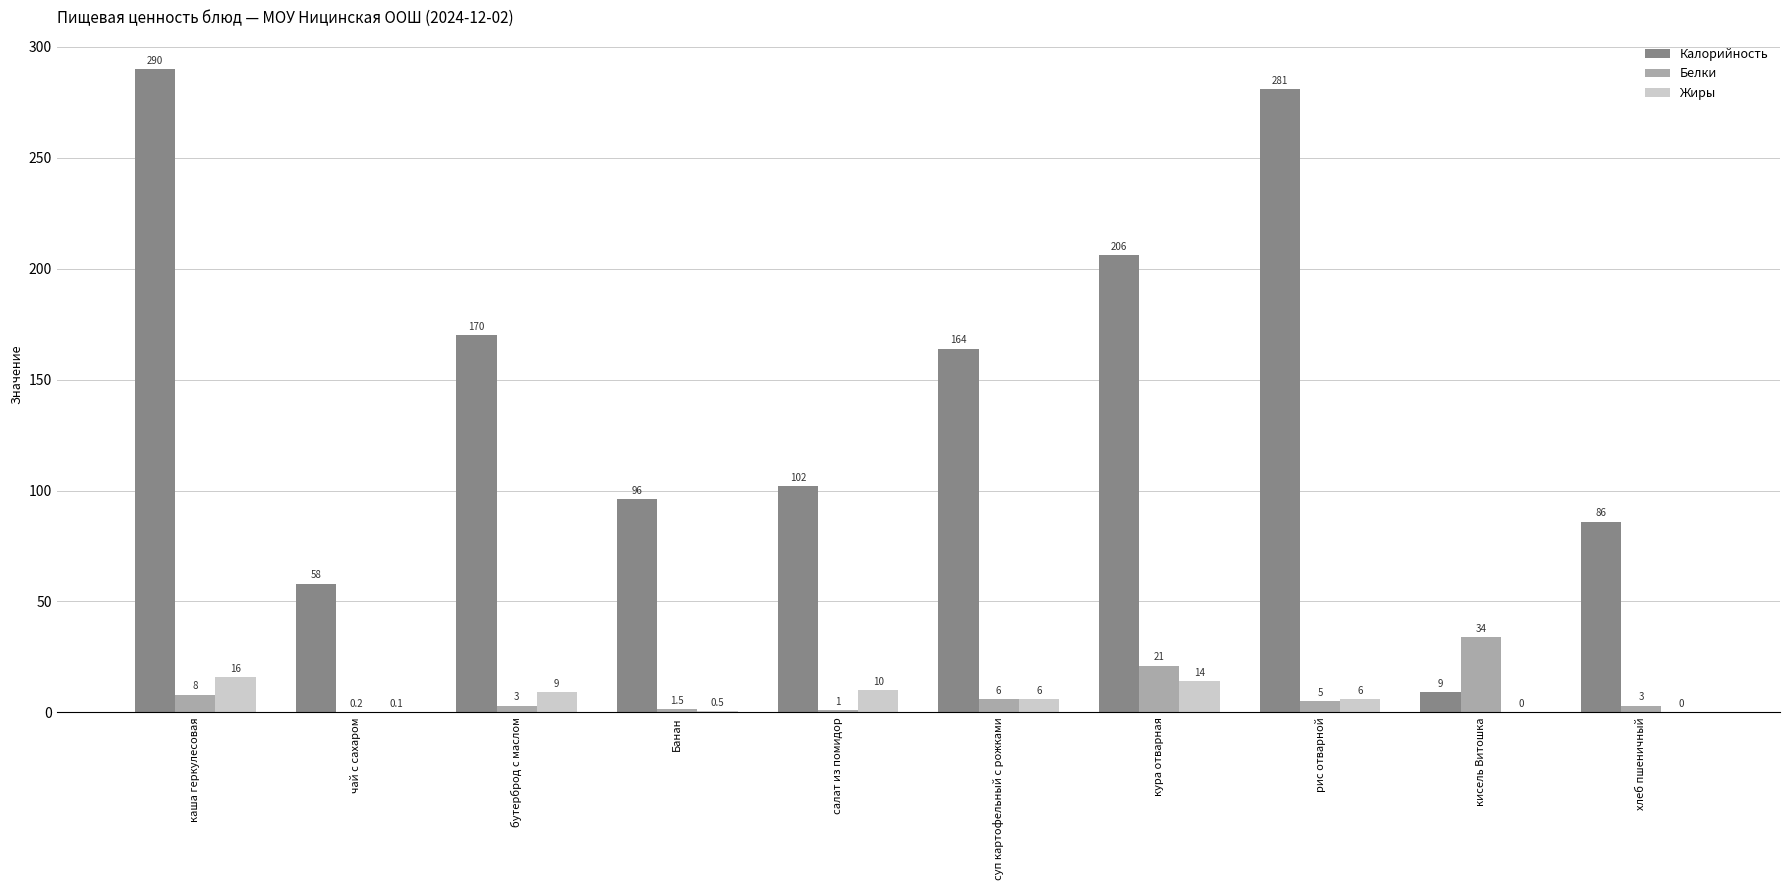

Reading left to right, extract all data points from this chart.

Калорийность: каша геркулесовая=290.0	чай с сахаром=58.0	бутерброд с маслом=170.0	Банан=96.0	салат из помидор=102.0	суп картофельный с рожками=164.0	кура отварная=206.0	рис отварной=281.0	кисель Витошка=9.0	хлеб пшеничный=86.0
Белки: каша геркулесовая=8.0	чай с сахаром=0.2	бутерброд с маслом=3.0	Банан=1.5	салат из помидор=1.0	суп картофельный с рожками=6.0	кура отварная=21.0	рис отварной=5.0	кисель Витошка=34.0	хлеб пшеничный=3.0
Жиры: каша геркулесовая=16.0	чай с сахаром=0.1	бутерброд с маслом=9.0	Банан=0.5	салат из помидор=10.0	суп картофельный с рожками=6.0	кура отварная=14.0	рис отварной=6.0	кисель Витошка=0.0	хлеб пшеничный=0.0